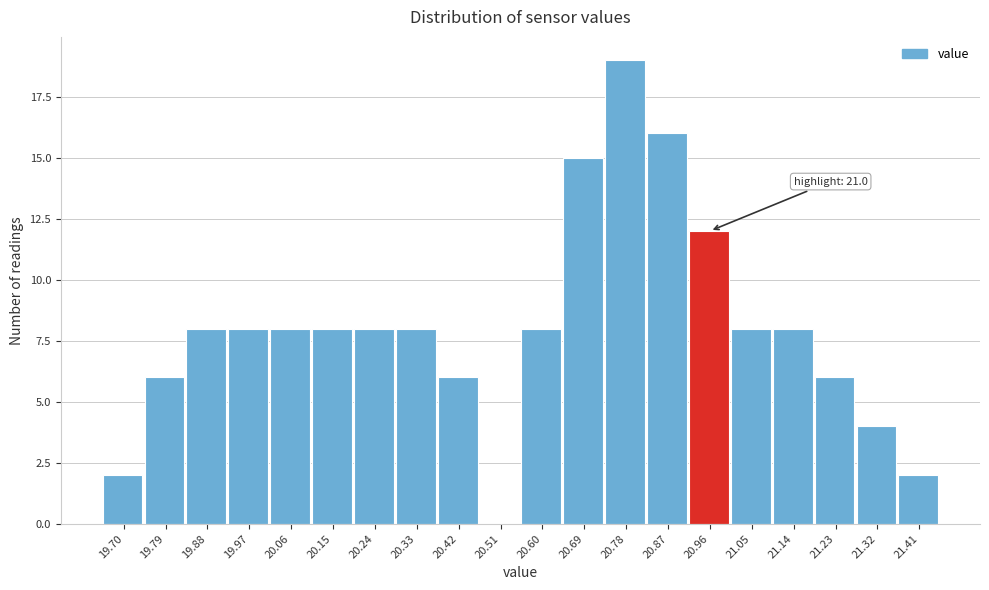

Reading right to left, list all the values displayed in this chart.

21.41=2	21.32=4	21.23=6	21.14=8	21.05=8	20.96=12	20.87=16	20.78=19	20.69=15	20.60=8	20.51=0	20.42=6	20.33=8	20.24=8	20.15=8	20.06=8	19.97=8	19.88=8	19.79=6	19.70=2